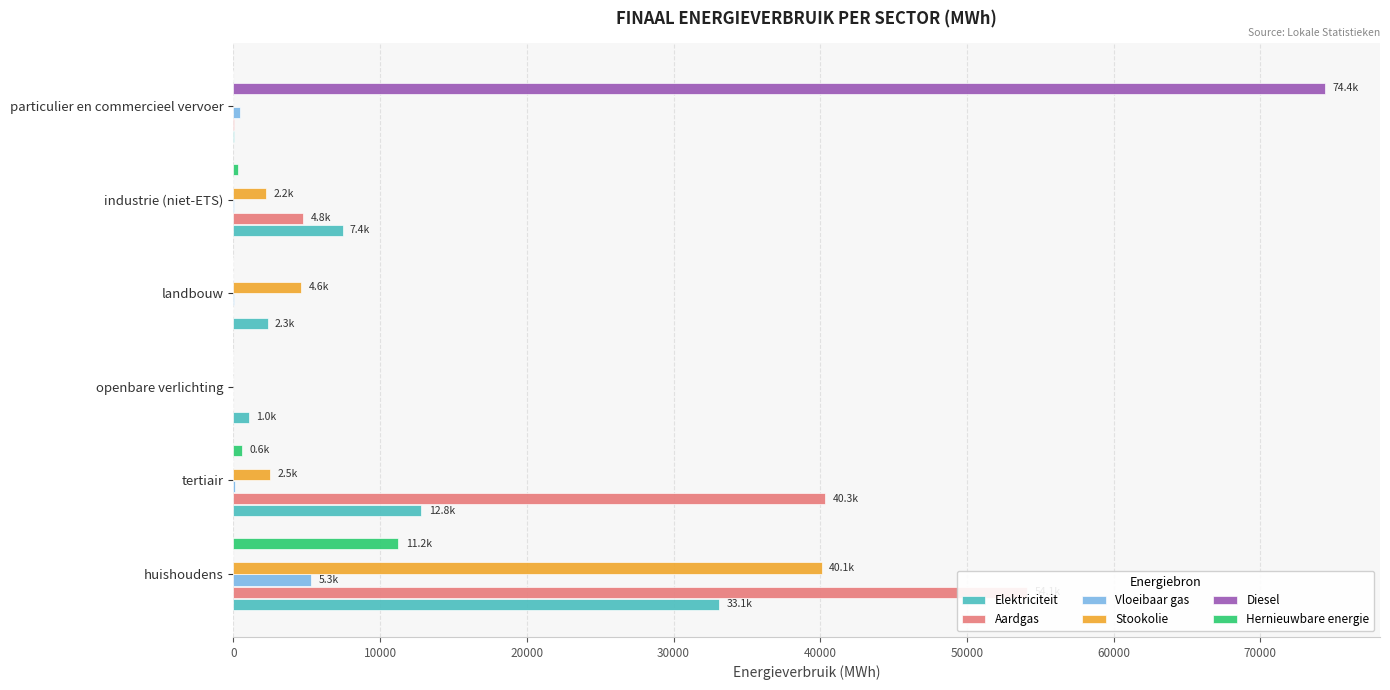

How many bars are there in total?

36